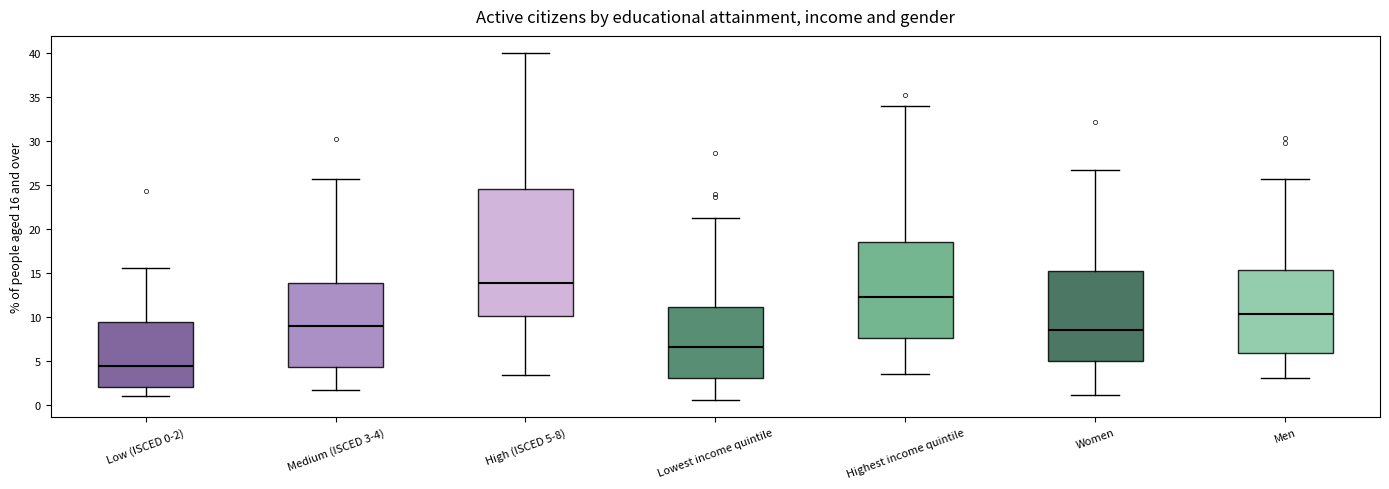

Where does the upper whisker of the box for Men end on the y-axis? The values are not printed on the chart, so give them approximately, as read against the axis.

25.5